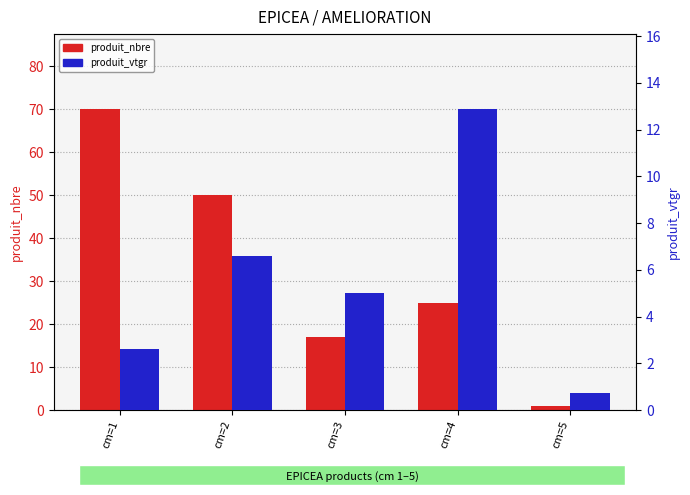

How many bars are there in total?

10